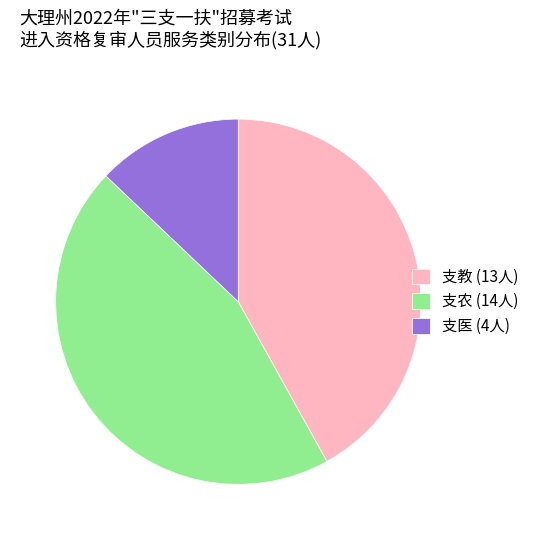

How many segments does this pie chart have?

3